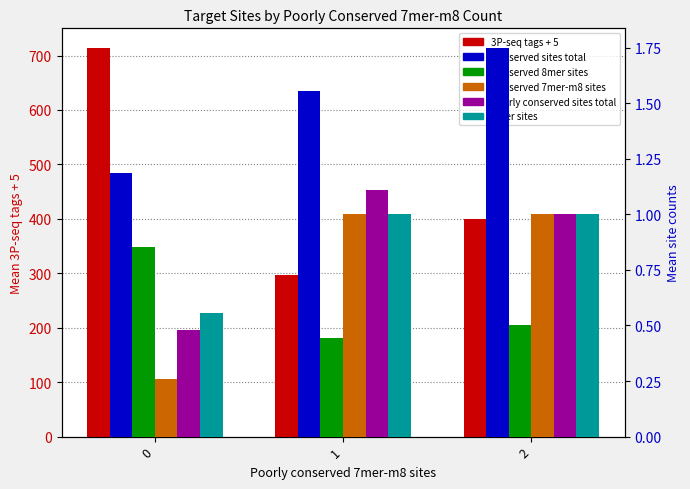

Does the chart contain stacked bars?

No